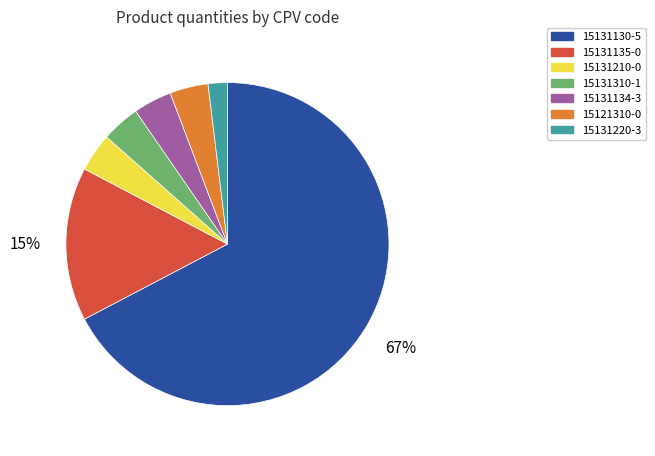

Is the sum of 15131135-0 and 15121310-0 greater than half?

No